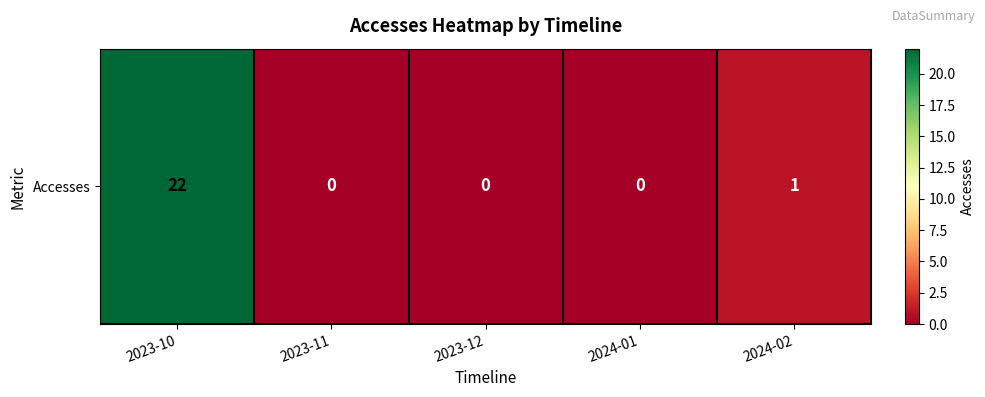

List the labels in order of value, smallest first.

2023-11, 2023-12, 2024-01, 2024-02, 2023-10